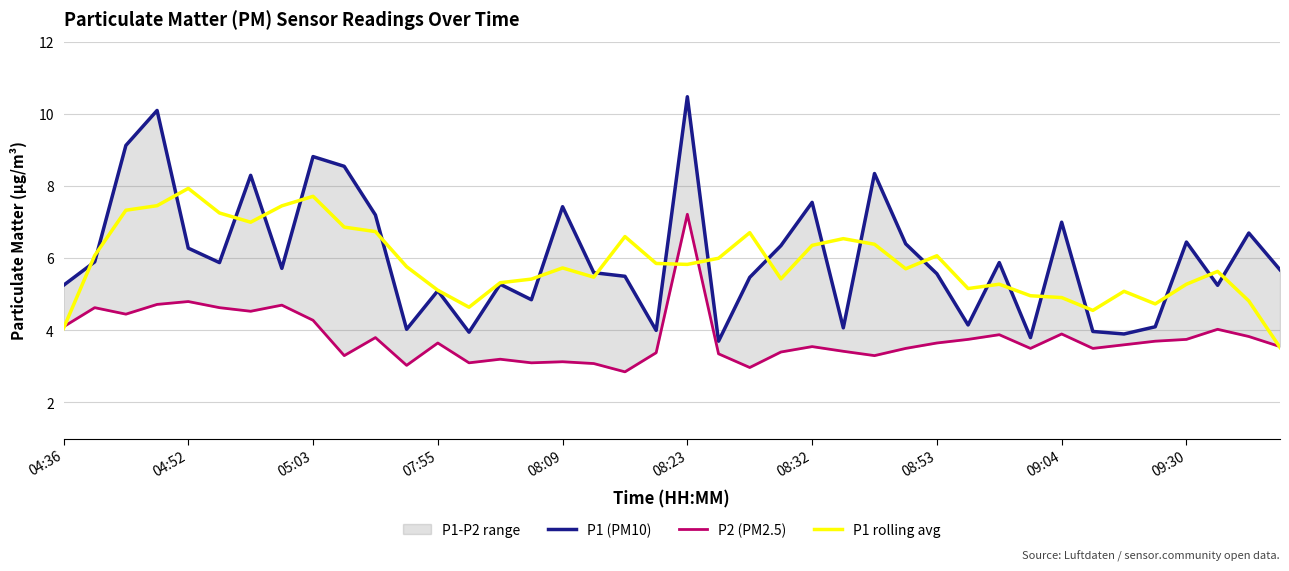

True or false: P1 rolling avg has a value of 5.5 at 04:36.

False